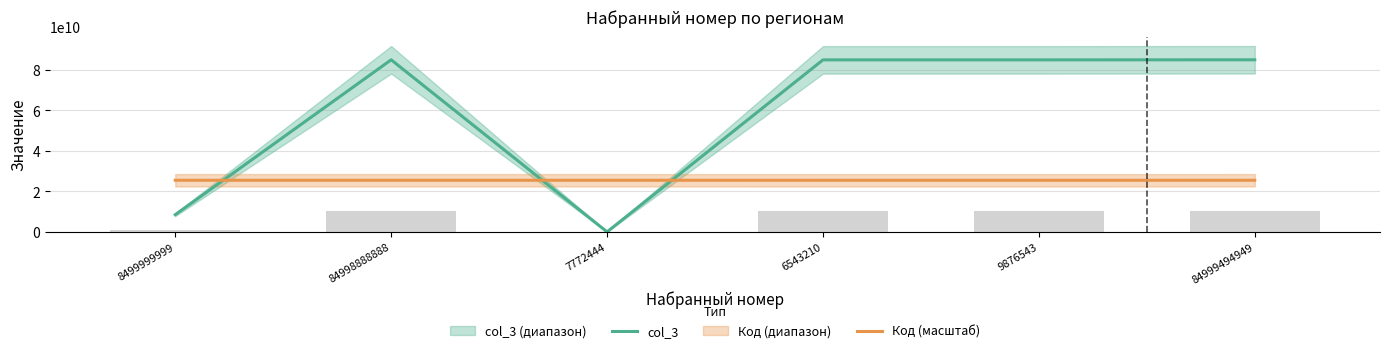

What is the label of the 2nd bar from the left?

84998888888